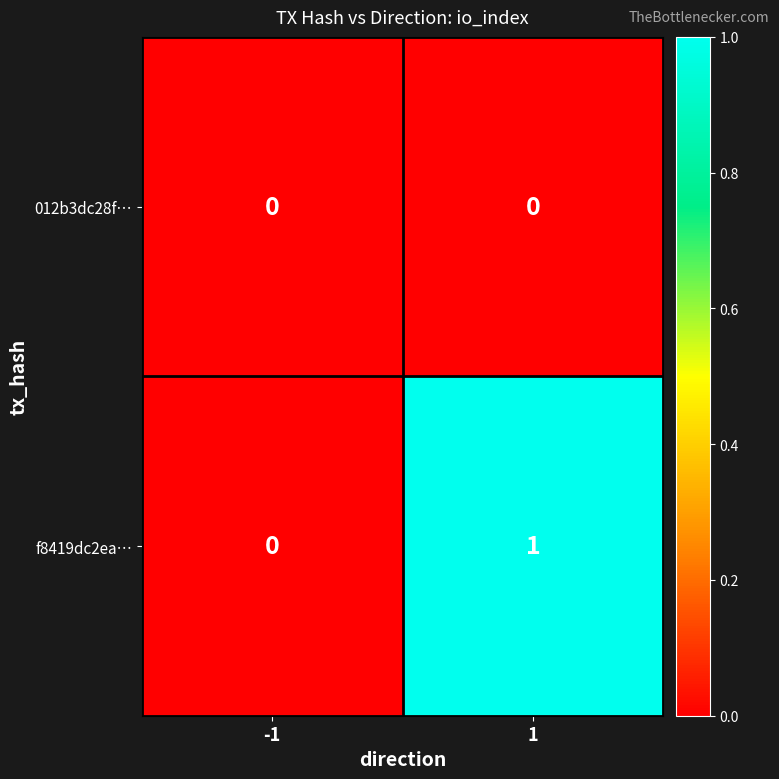

Which series has the largest range (max minus min)?

f8419dc2ea…